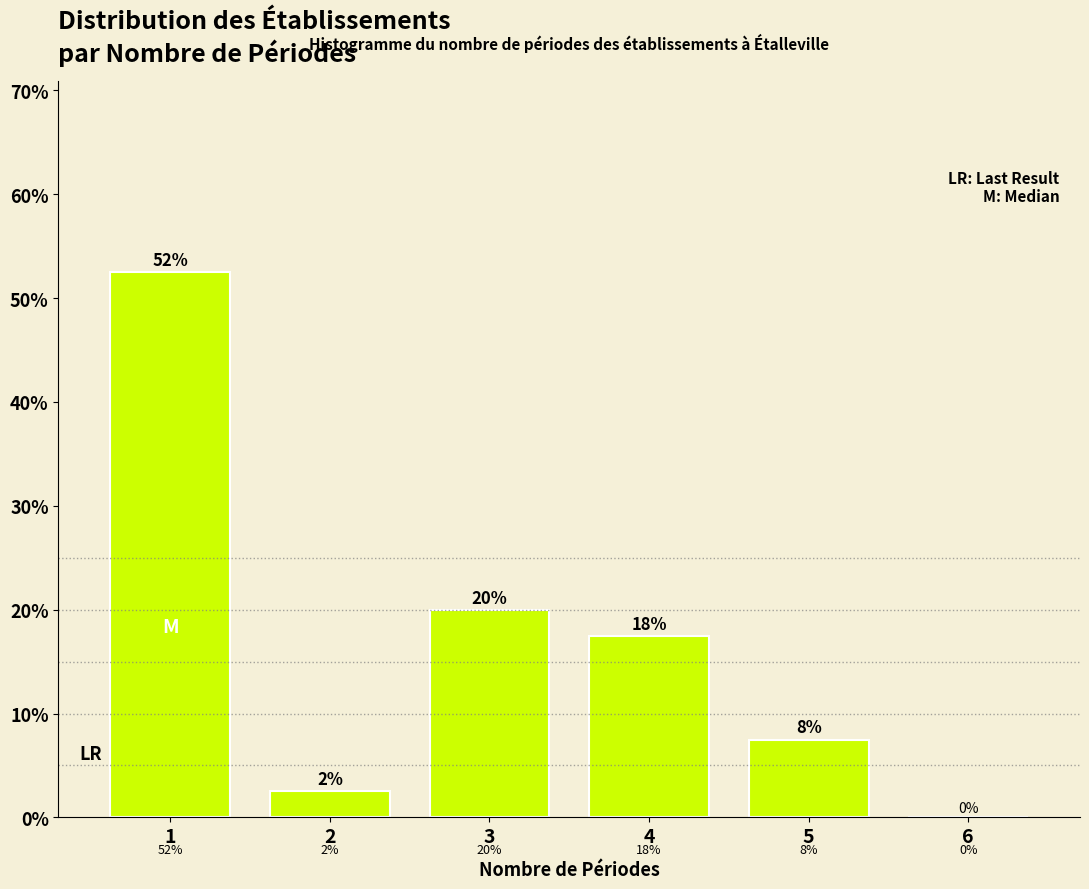

Are the bars horizontal?

No